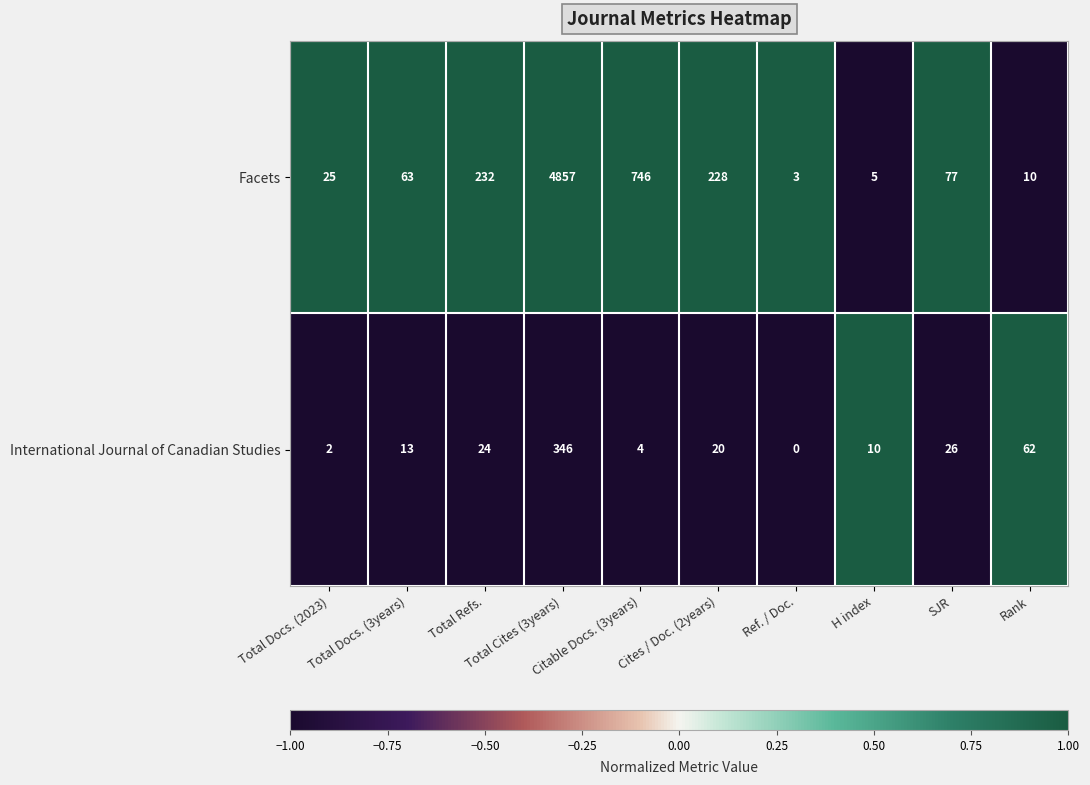

Which series has the widest spread of values?

Facets